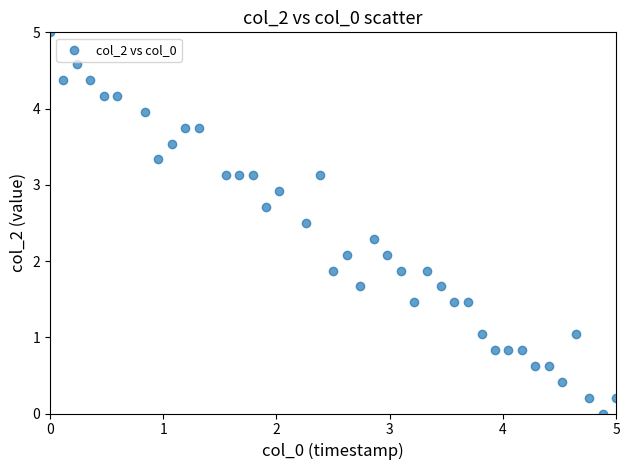

What is the range of Y values (max minus min)?

5.0